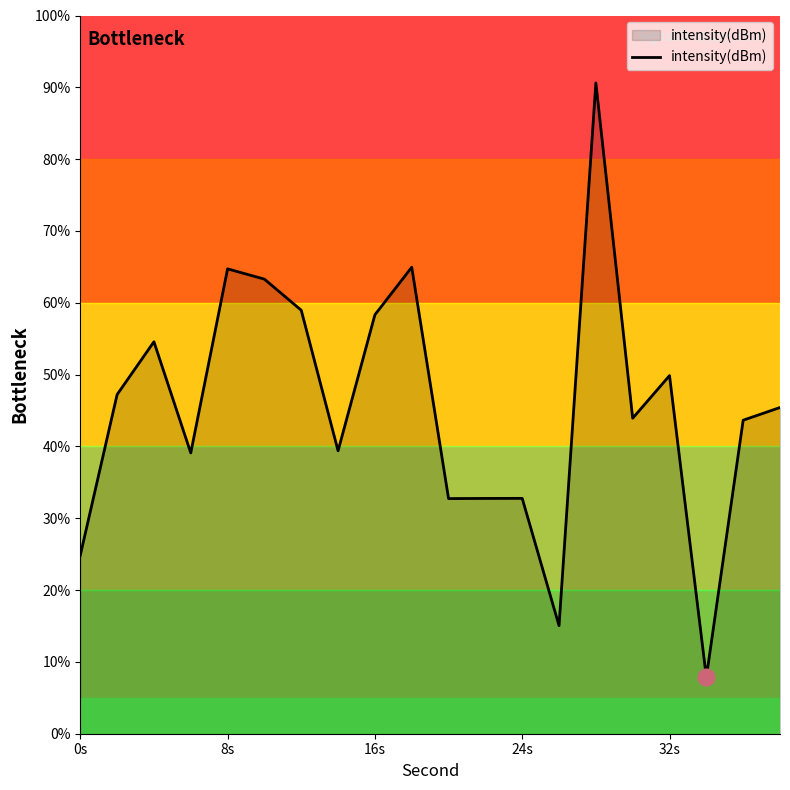

What is the greatest value displayed?

90.6